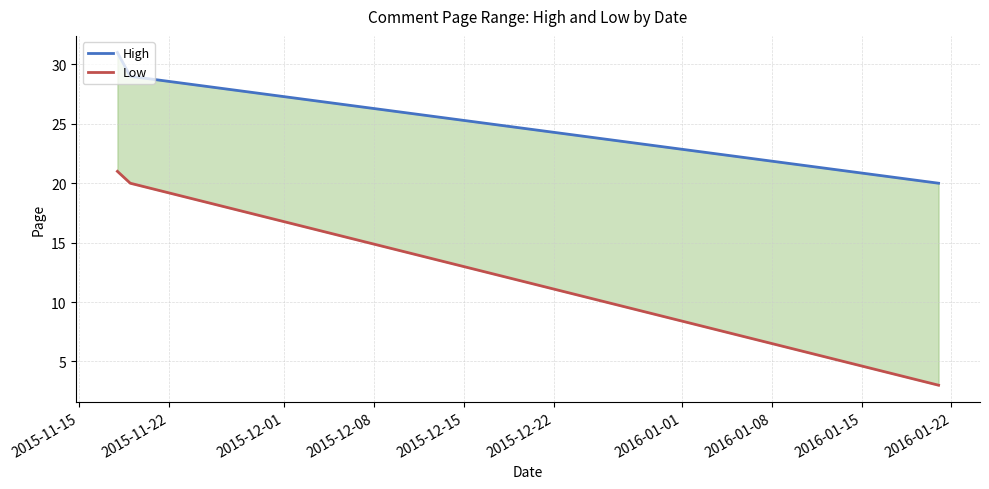

What is the total value across all series at 2015-11-15?

52